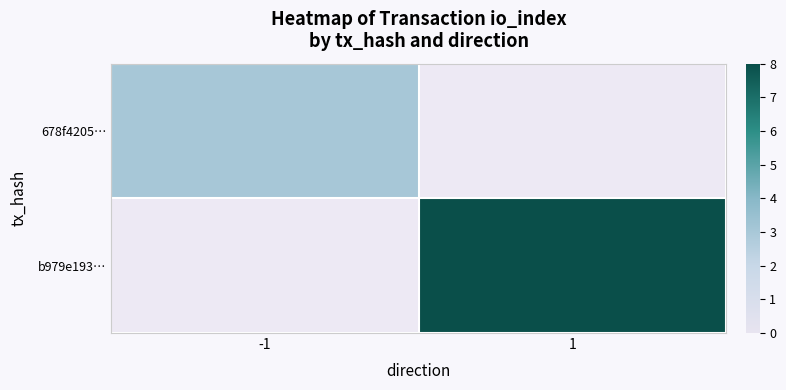

What is the maximum value shown in the chart?

8